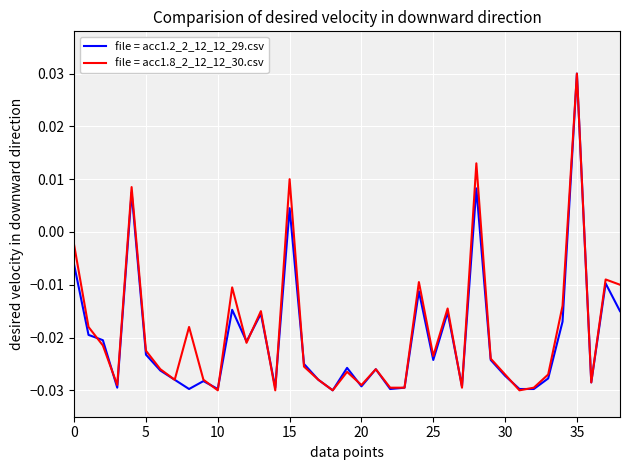

What is the label of the 17th point from the left?

16